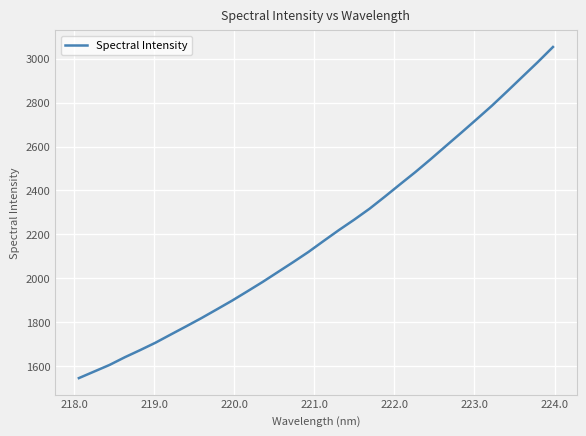

What is the smallest value displayed?

1545.8